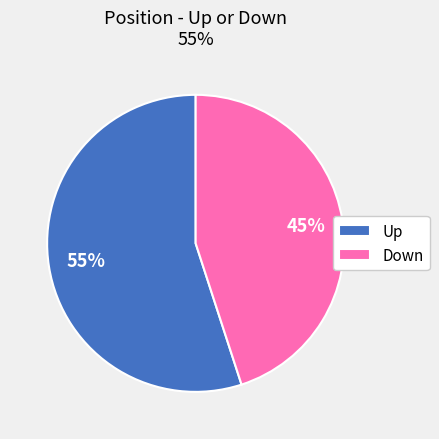

Rank the categories by value from lowest to highest.

Down, Up